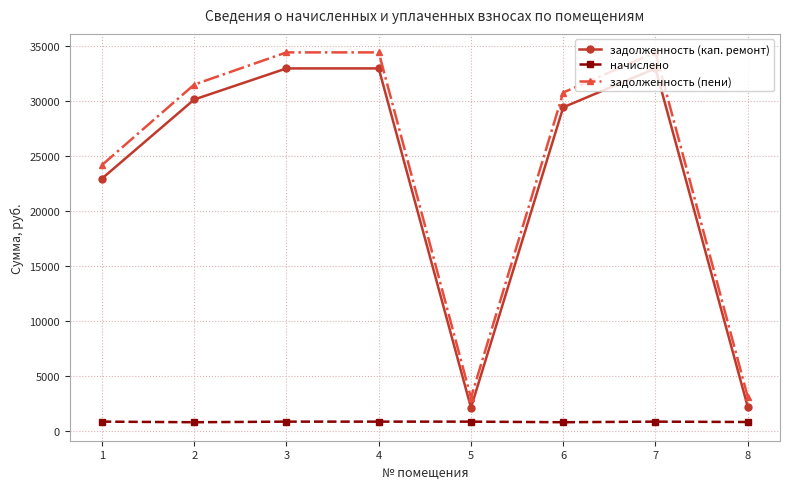

Which series changed the most between 1 and 4?

задолженность (пени)